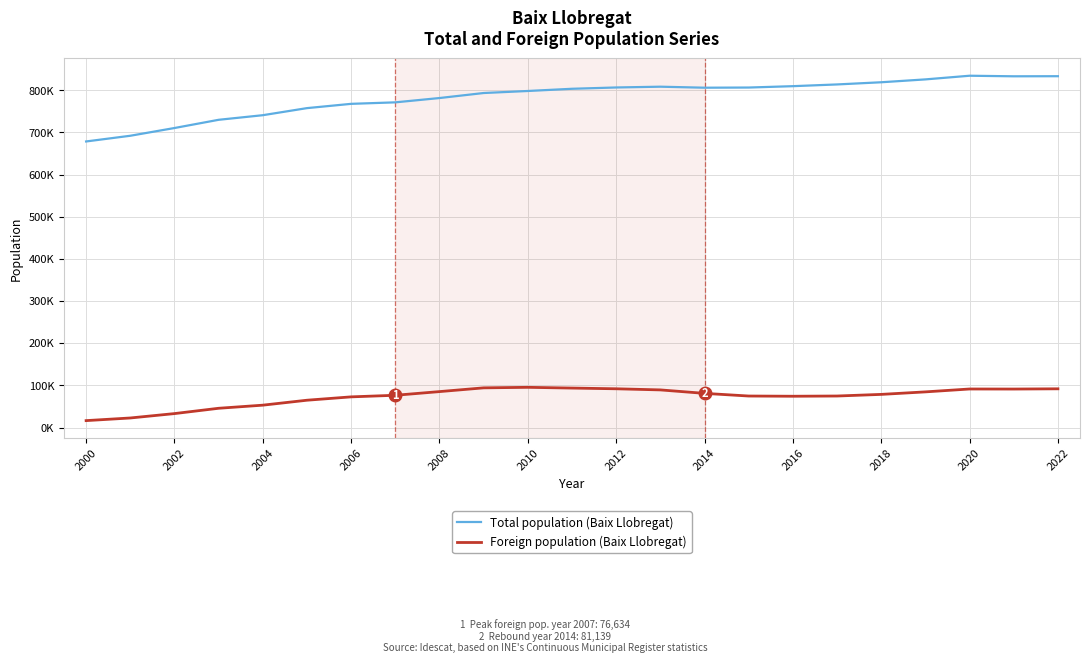

At how many categories does at least one series exceed 472431?

23